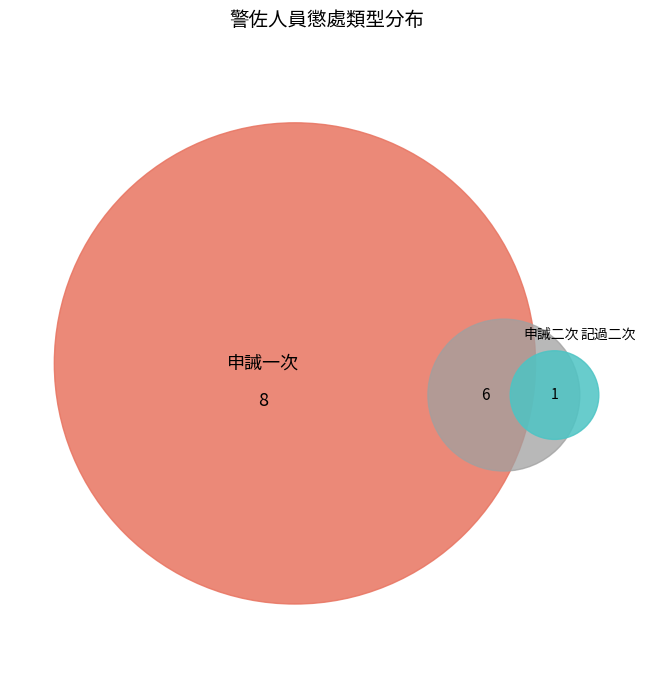

To the nearest percent, what is the difference between the 申誡二次 and 記過二次 slice percentages?

33%